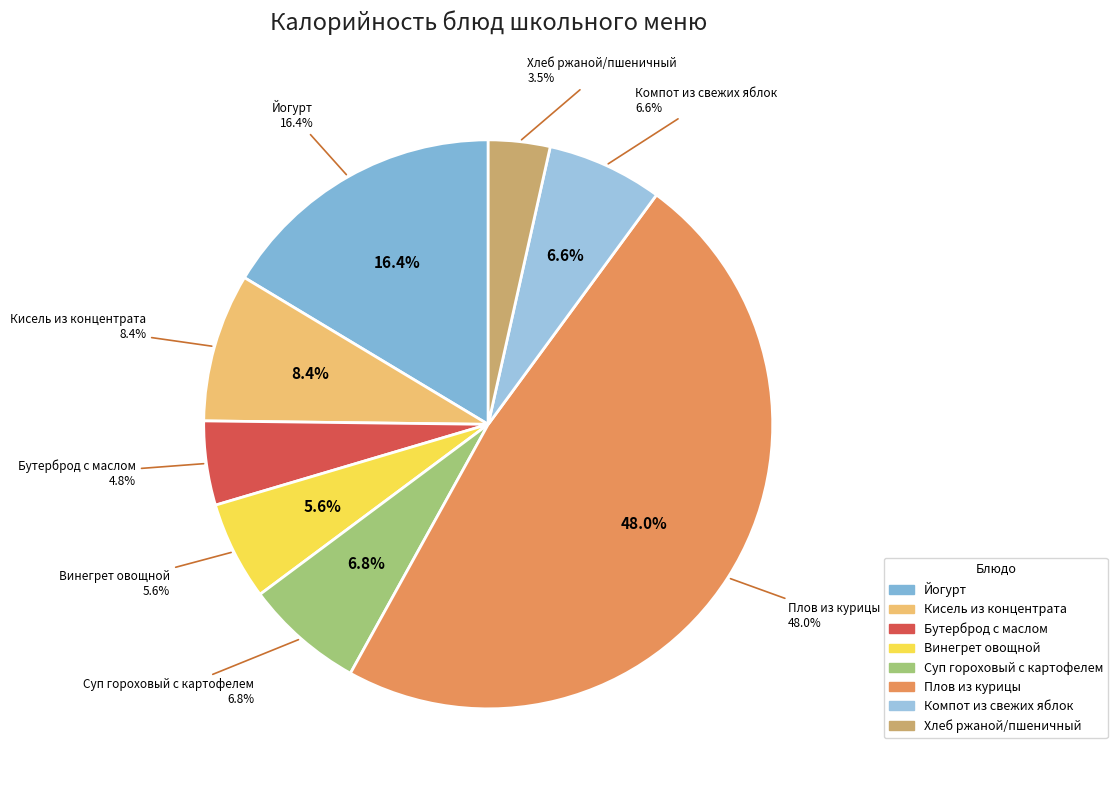

Which slice is the smallest?

Хлеб ржаной/пшеничный